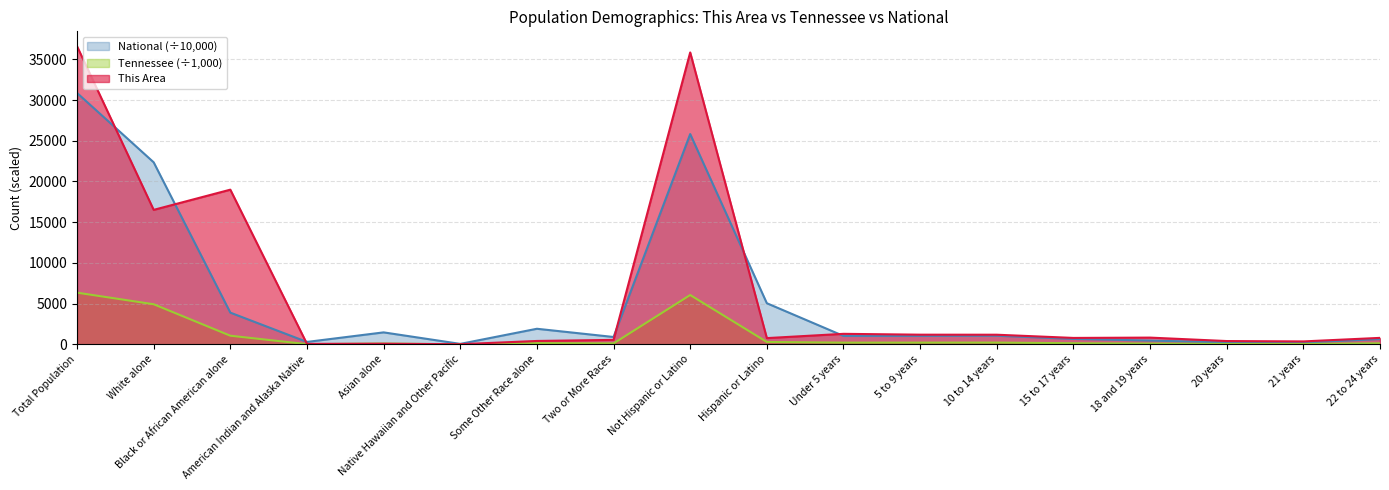

At which label does Tennessee first exceed 141?

Total Population